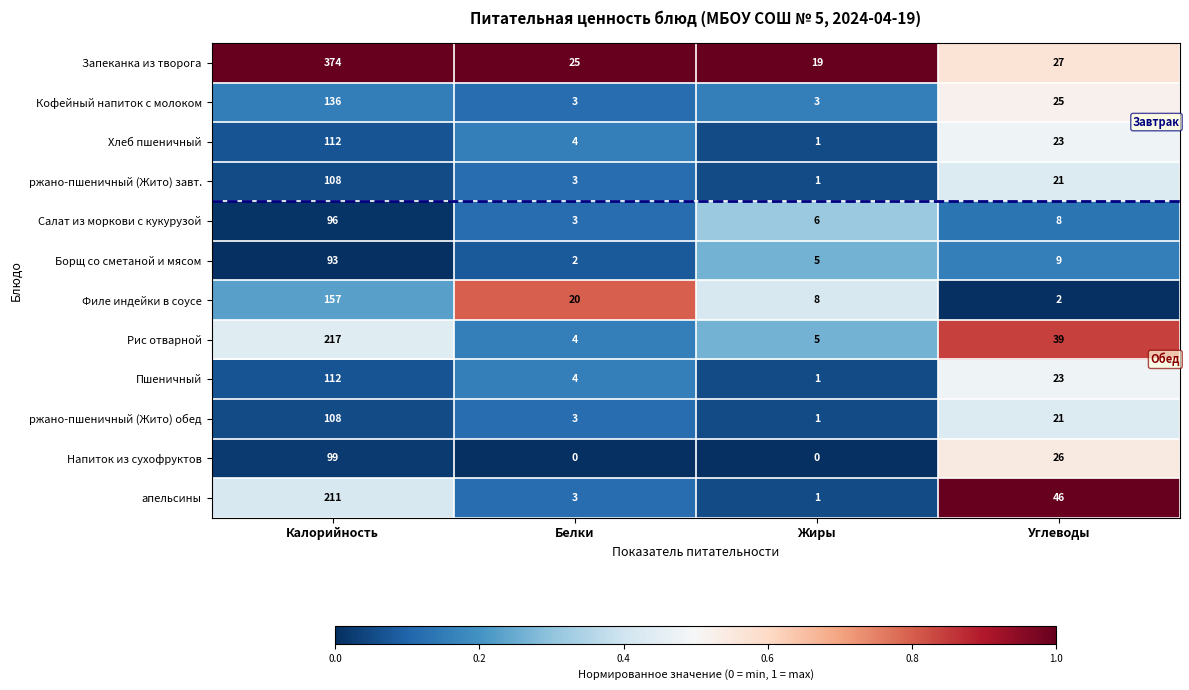

At how many categories does at least one series exceed 0?

4